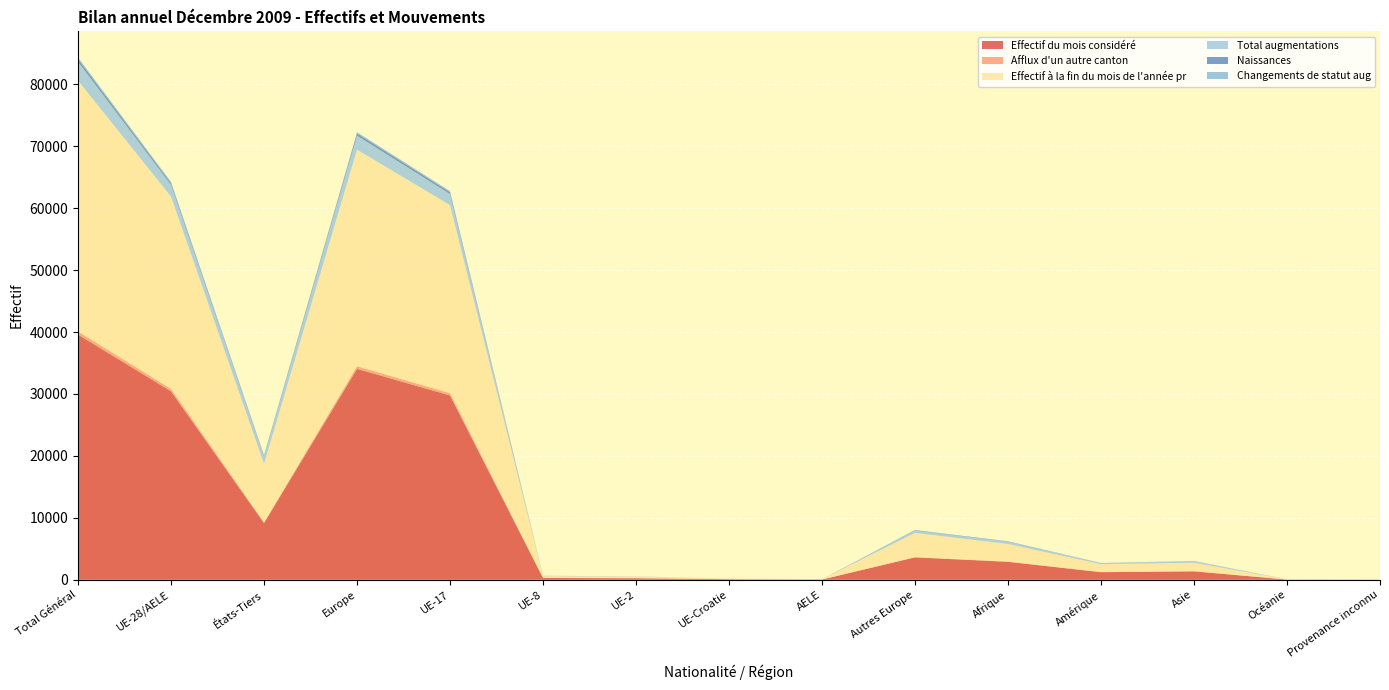

Reading left to right, transcribe all the data shown in this chart.

Effectif du mois considéré: 39586	30435	9151	34053	29758	290	250	92	45	3618	2895	1223	1359	36	20
Afflux d'un autre canton: 508	397	111	428	374	12	10	1	0	31	39	20	21	0	0
Effectif à la fin du mois de l'année pr: 40513	31043	9470	34969	30364	280	242	114	43	3926	2851	1273	1369	32	19
Total augmentations: 3046	1881	1165	2263	1792	52	32	1	4	382	367	168	239	6	3
Naissances: 426	291	135	356	288	2	1	0	0	65	47	5	18	0	0
Changements de statut aug: 262	195	67	197	179	13	3	0	0	2	15	26	24	0	0